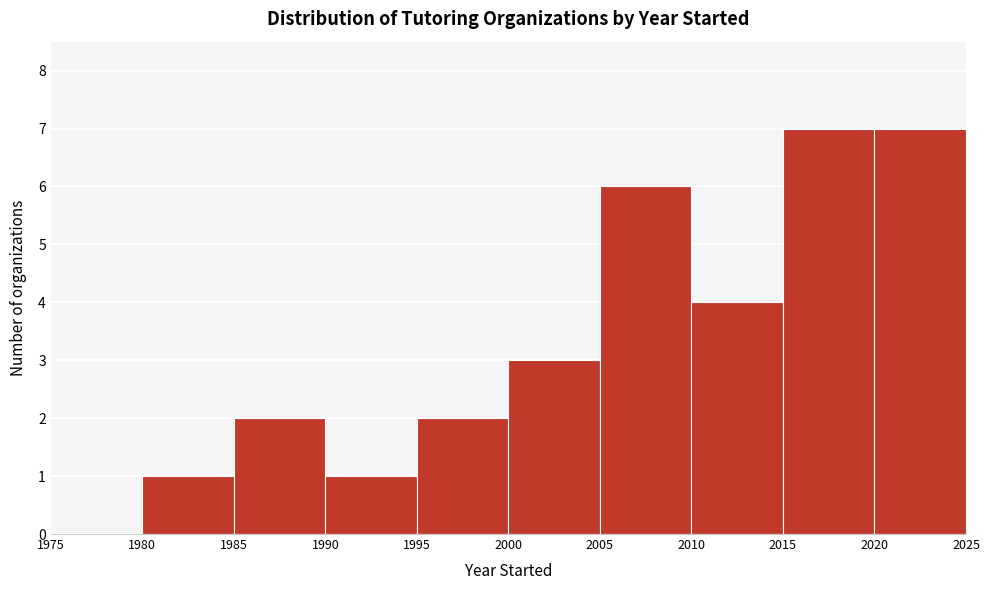

What is the height of the bar covering 1985 to 1990 on the x-axis? The values are not printed on the chart, so give them approximately, as read against the axis.

2